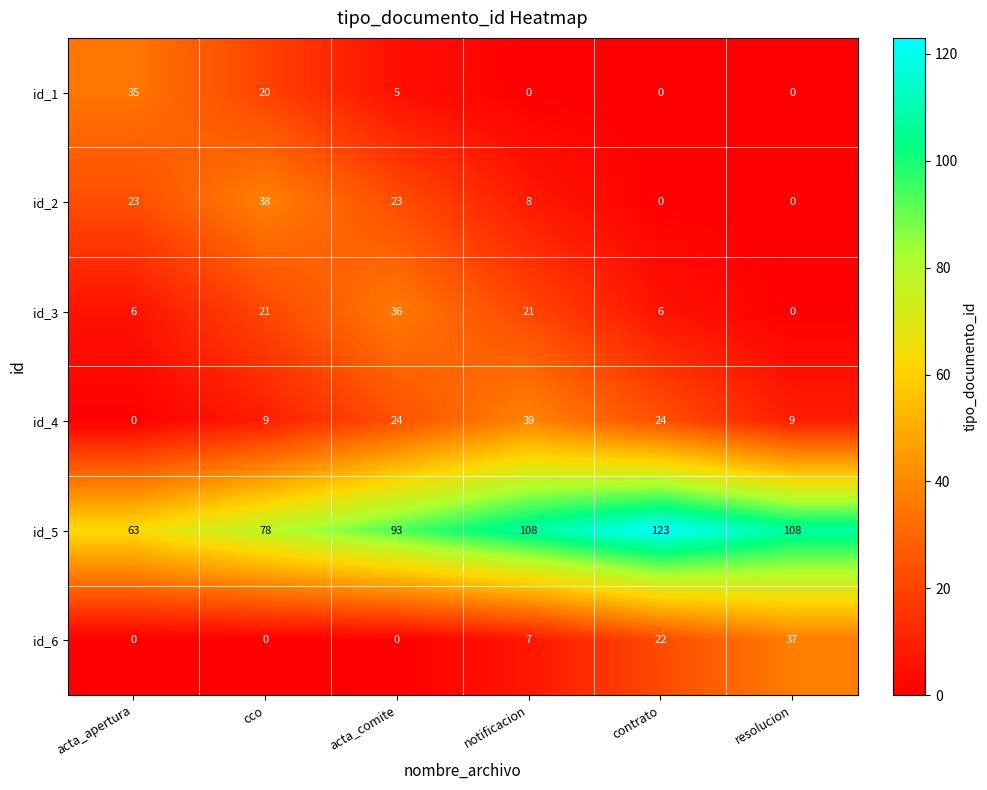

What is the total value across all series at contrato?

175